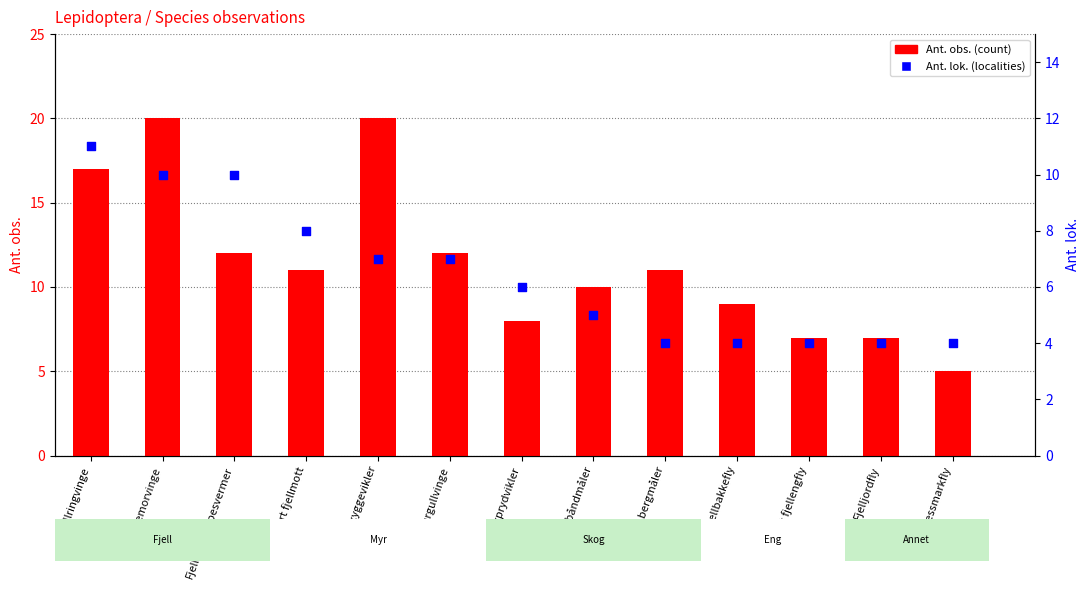

Which series has the largest total across all categories?

Ant. obs.